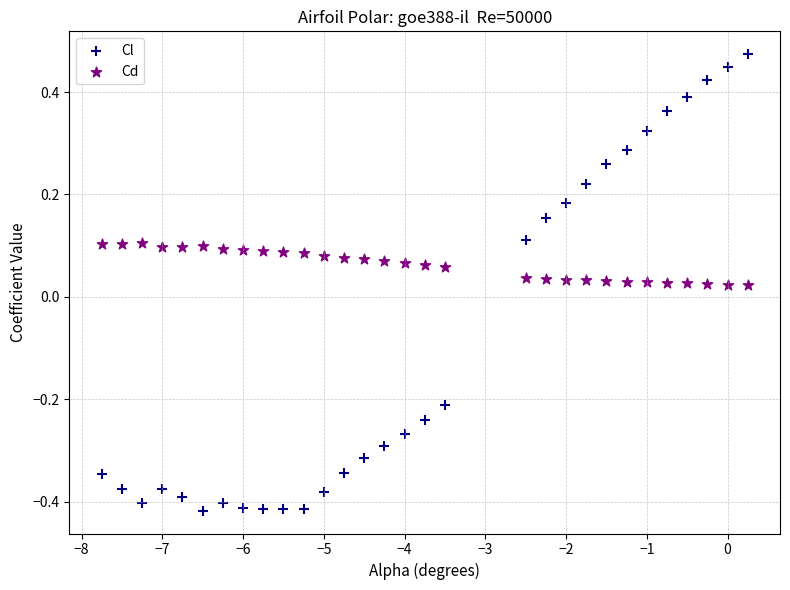

Which series contains the highest Y value?

Cl